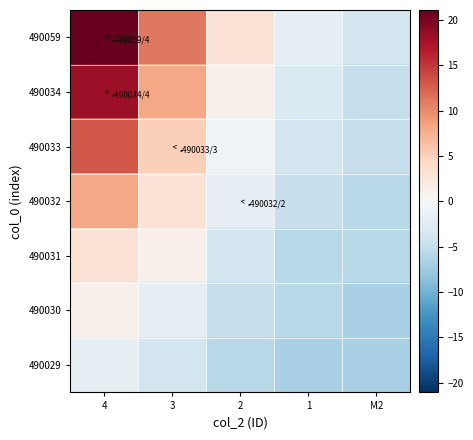

Count the number of data series in this chart.

7